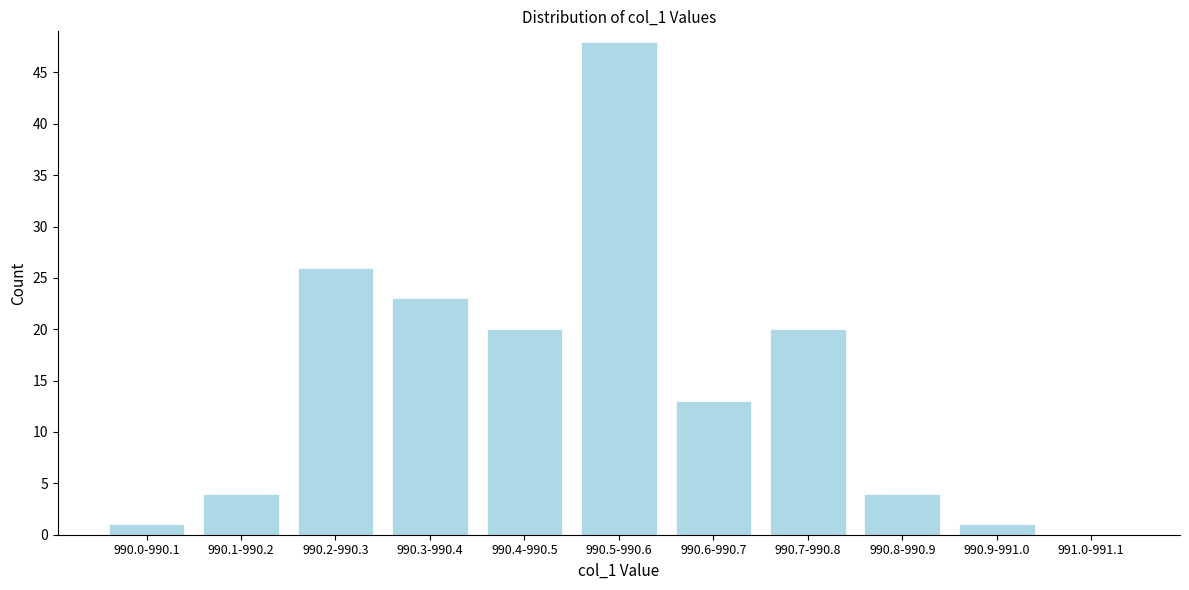

Reading left to right, extract all data points from this chart.

990.0-990.1=1	990.1-990.2=4	990.2-990.3=26	990.3-990.4=23	990.4-990.5=20	990.5-990.6=48	990.6-990.7=13	990.7-990.8=20	990.8-990.9=4	990.9-991.0=1	991.0-991.1=0